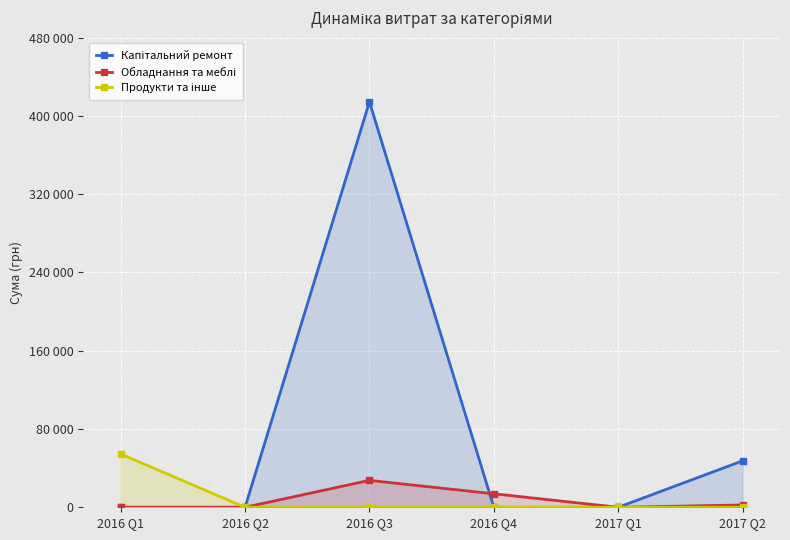

At which label does Продукти та інше reach its minimum?

2016 Q2